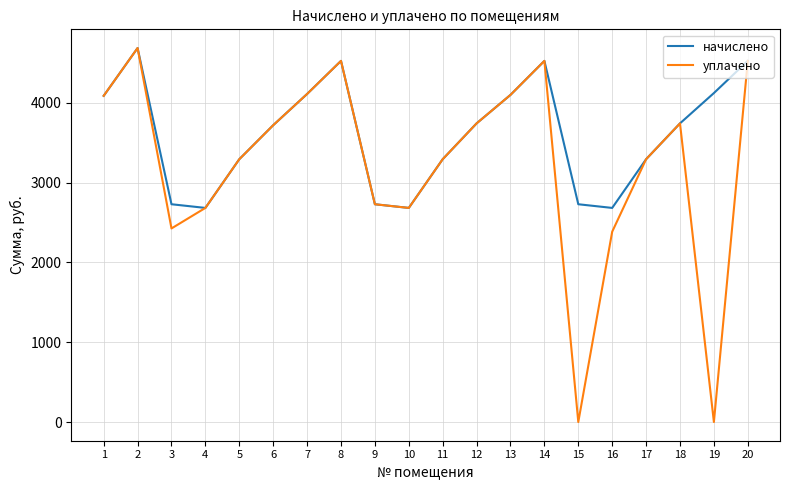

At which category does начислено reach its first local valley?

4